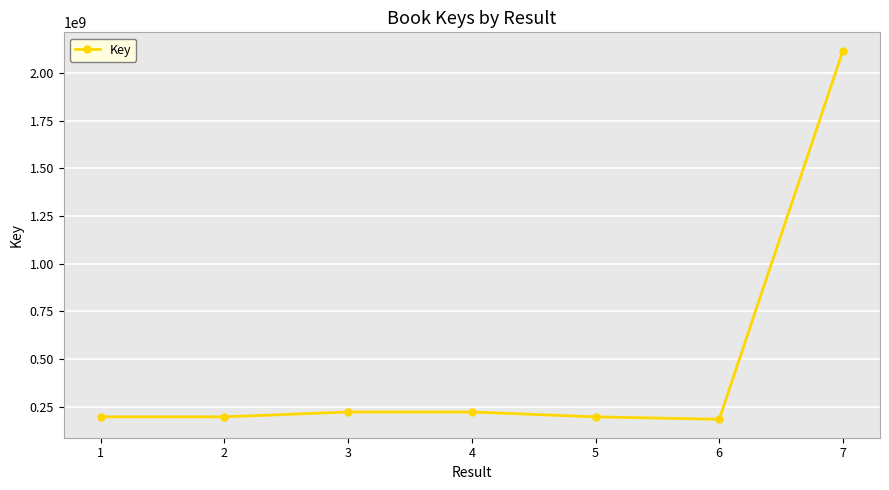

What is the sum of the values at 2 and 3?

419427317